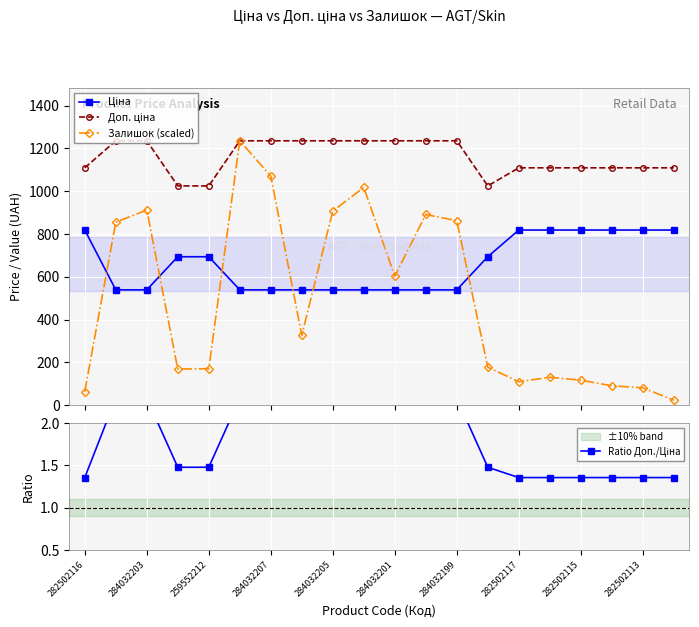

How many data points in Залишок (scaled) are above 326?

10